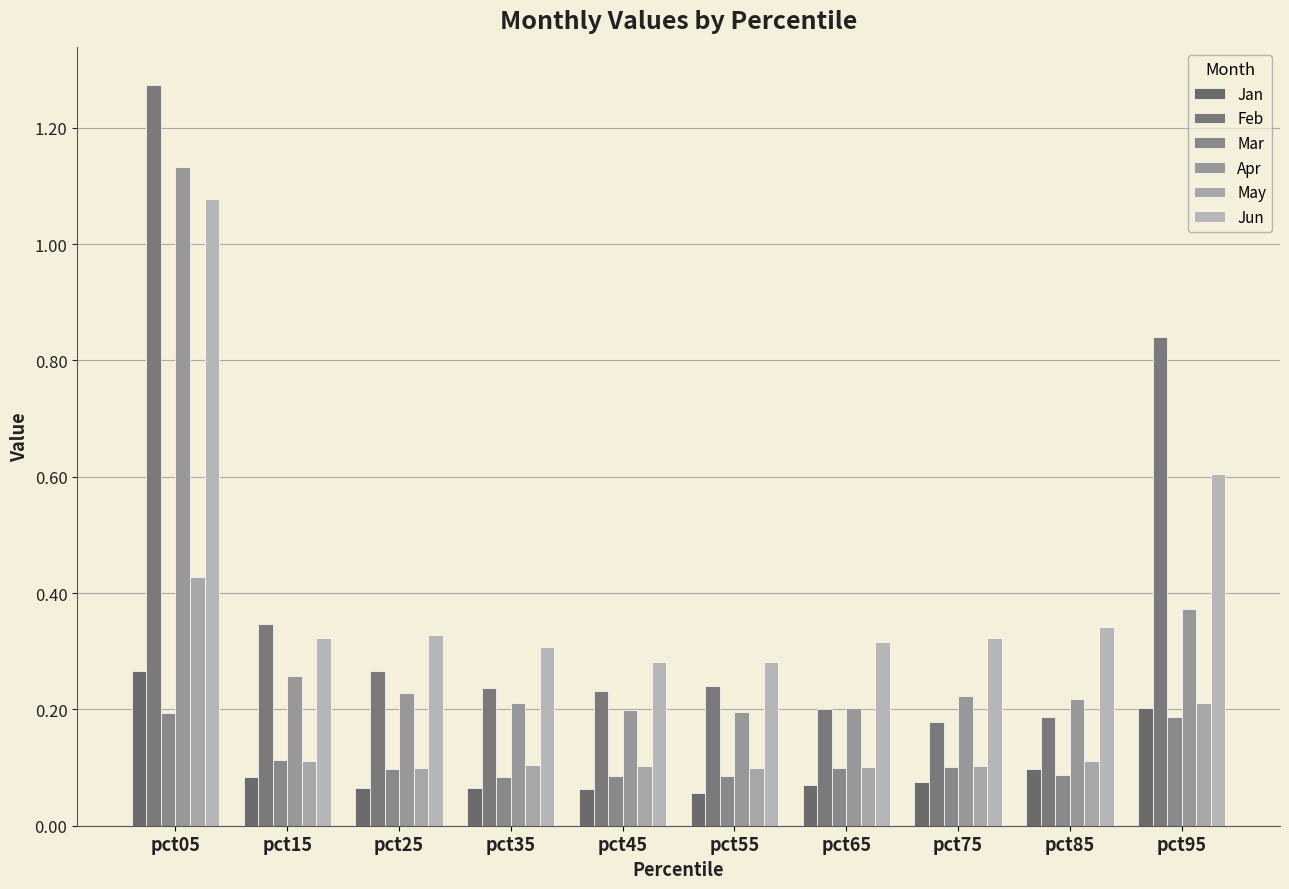

Which series has the widest spread of values?

Feb